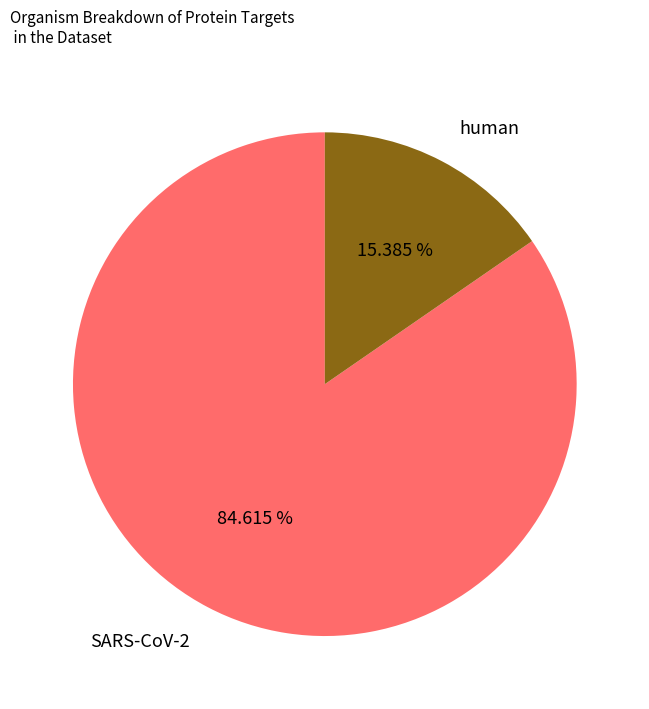

What is the ratio of the value at SARS-CoV-2 to the value at human?

5.5